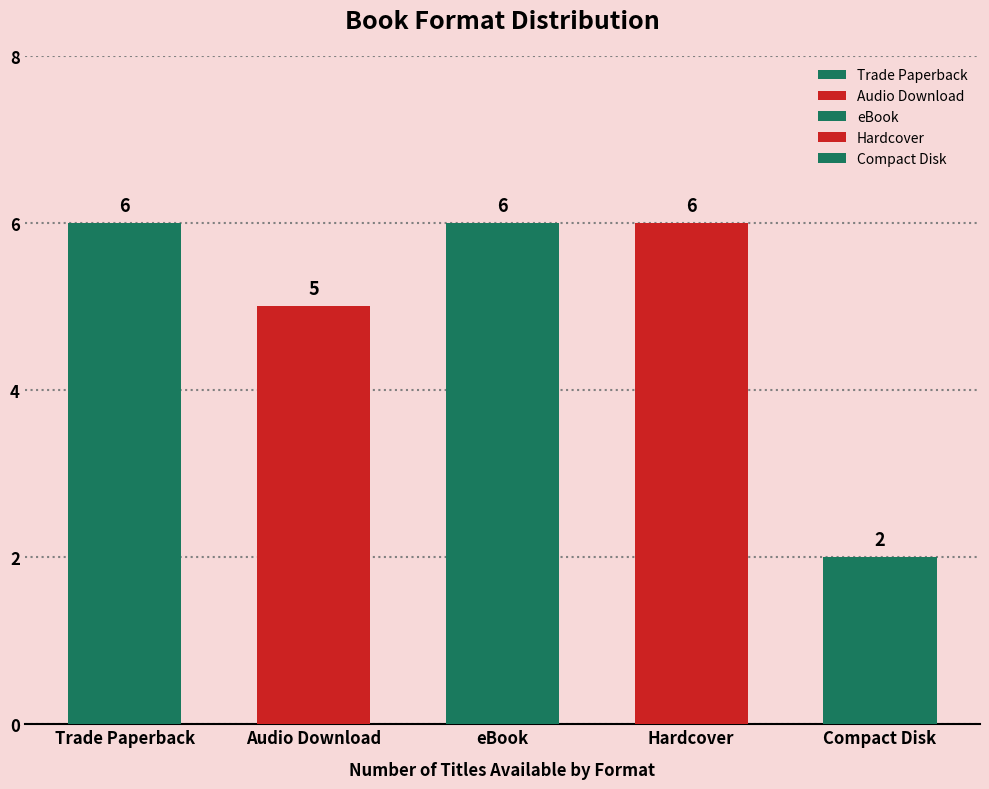

Approximately how many times larger is the value at Audio Download compared to Hardcover?

0.8